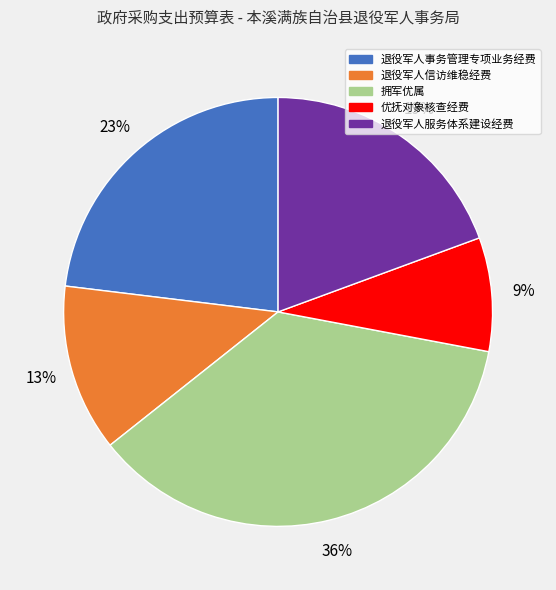

To the nearest percent, what is the average slice percentage?

20%